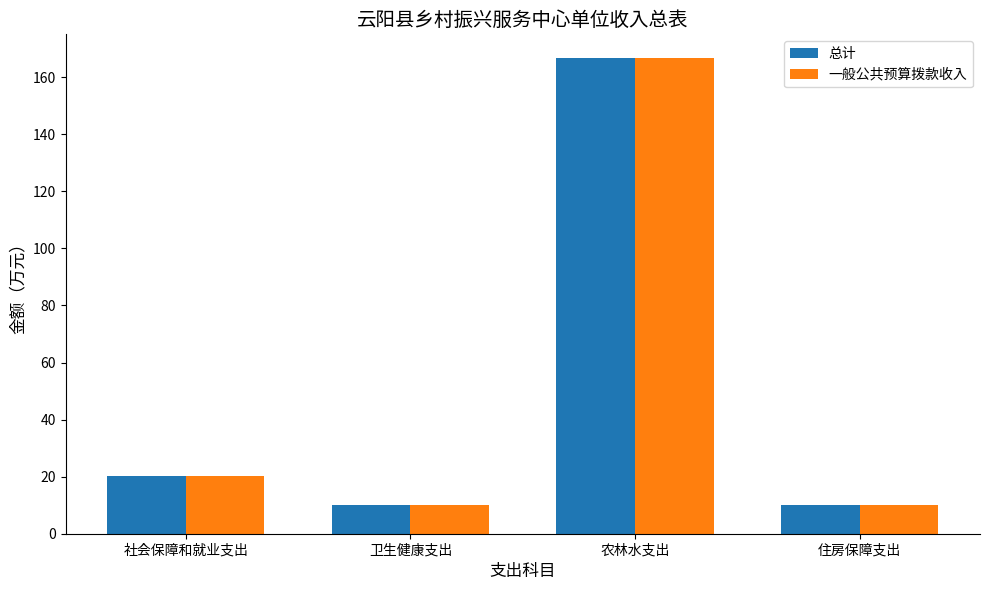

At which category is the sum across all series the highest?

农林水支出